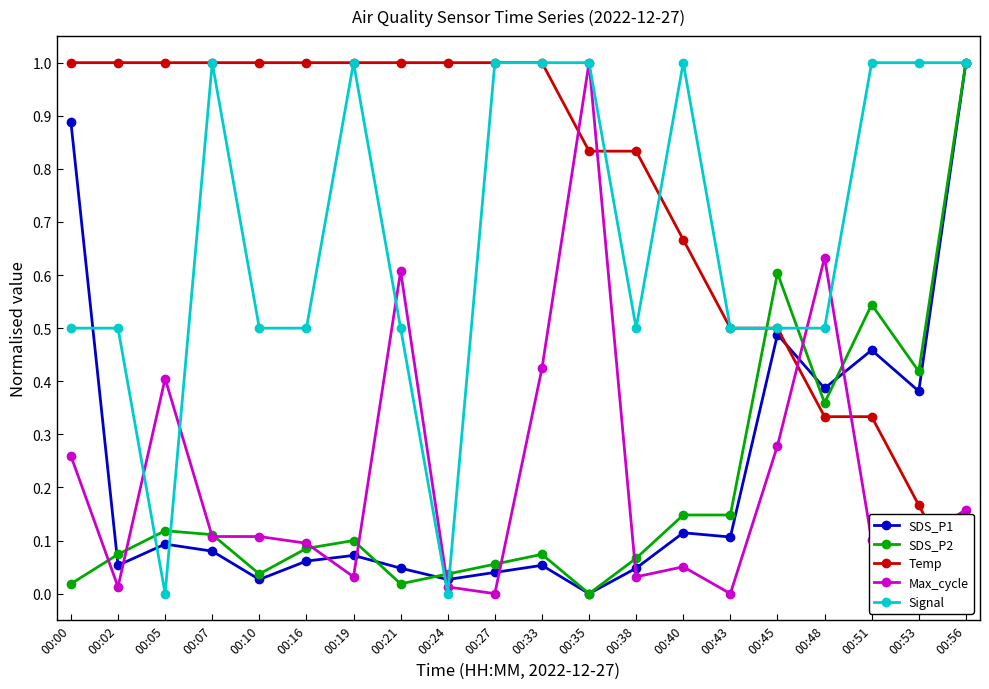

Where is the first local maximum for SDS_P2?

00:05